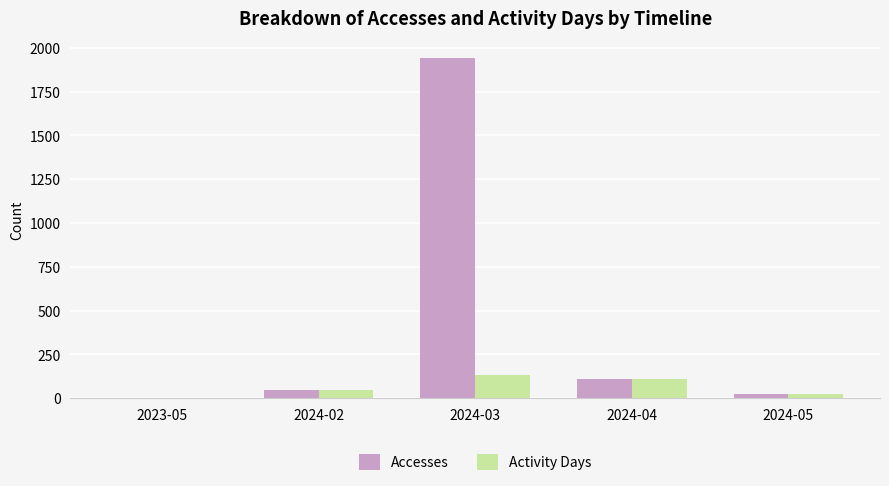

What is the maximum value for Activity Days?

134